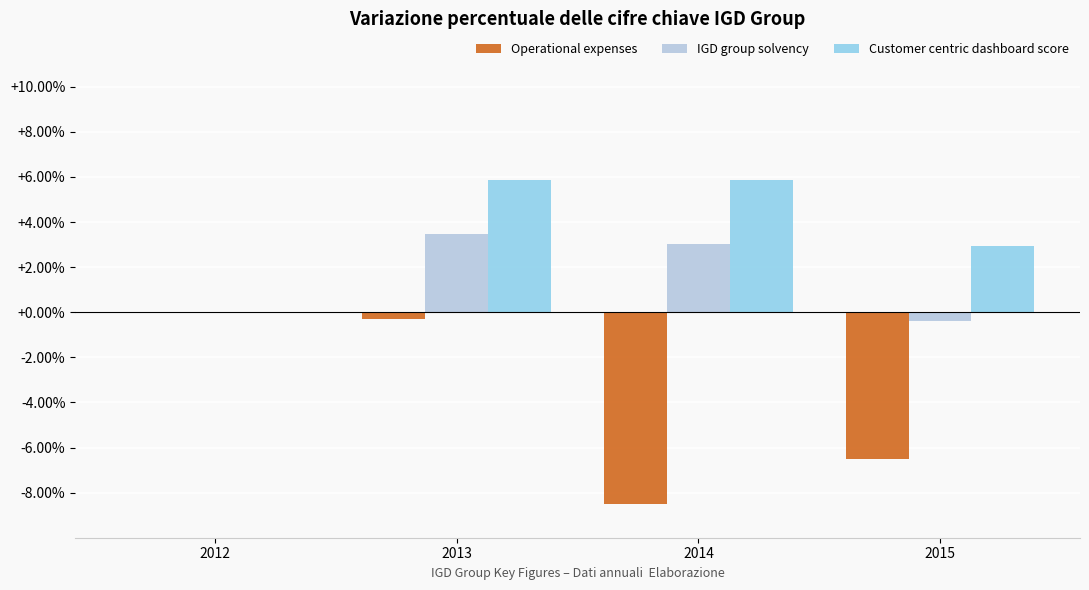

What is the highest value of the Customer centric dashboard score series?

5.9